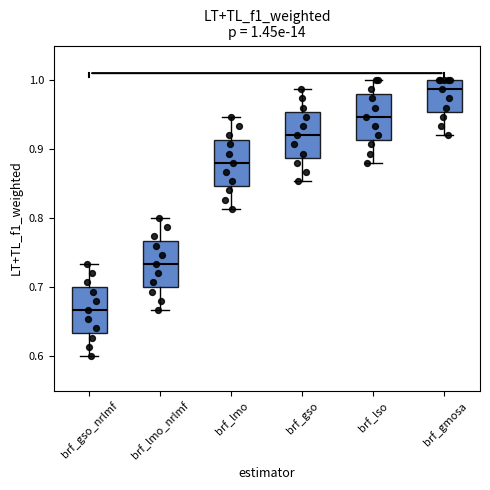

Which box's median line is the lowest?

brf_gso_nrlmf